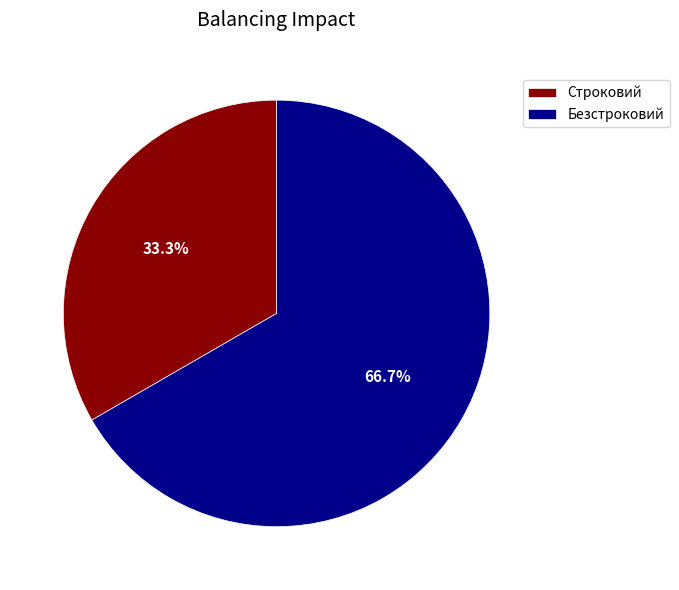

To the nearest percent, what is the average slice percentage?

50%